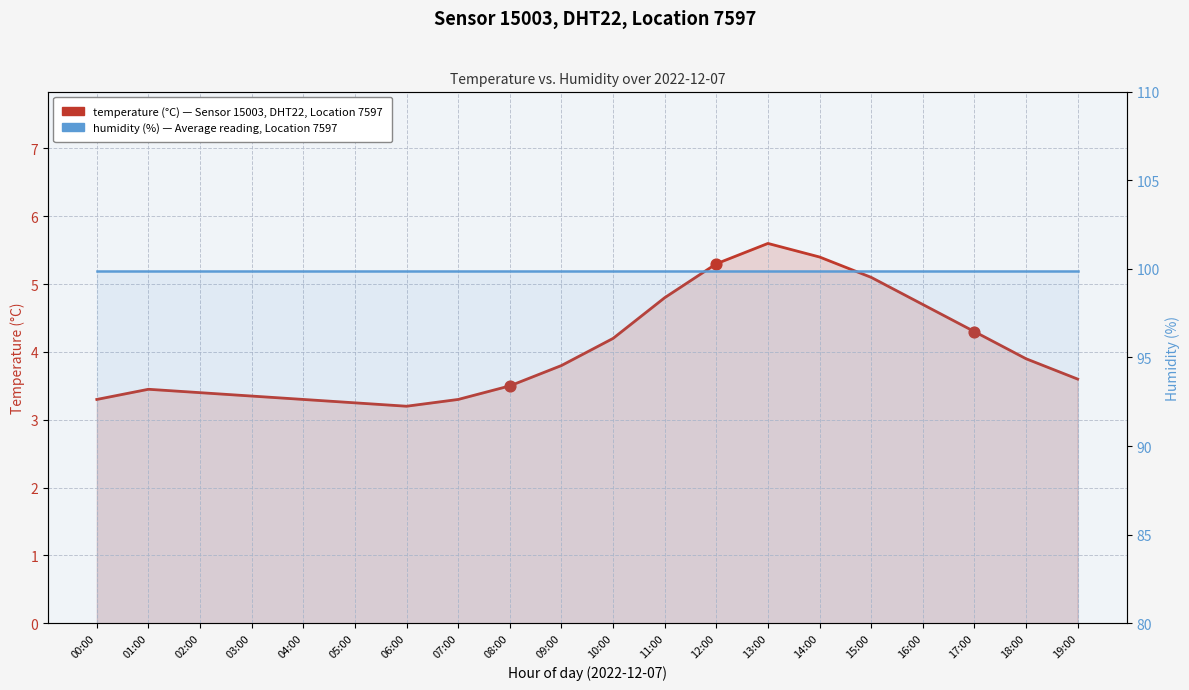

Which series contains the lowest Y value?

temperature (°C)